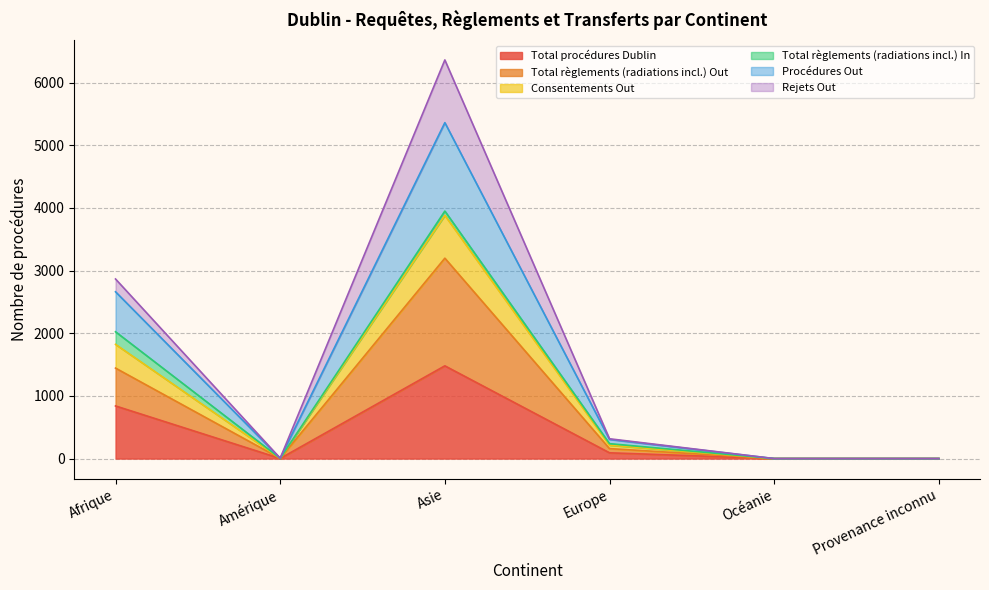

Where is the first local minimum for Procédures Out?

Amérique